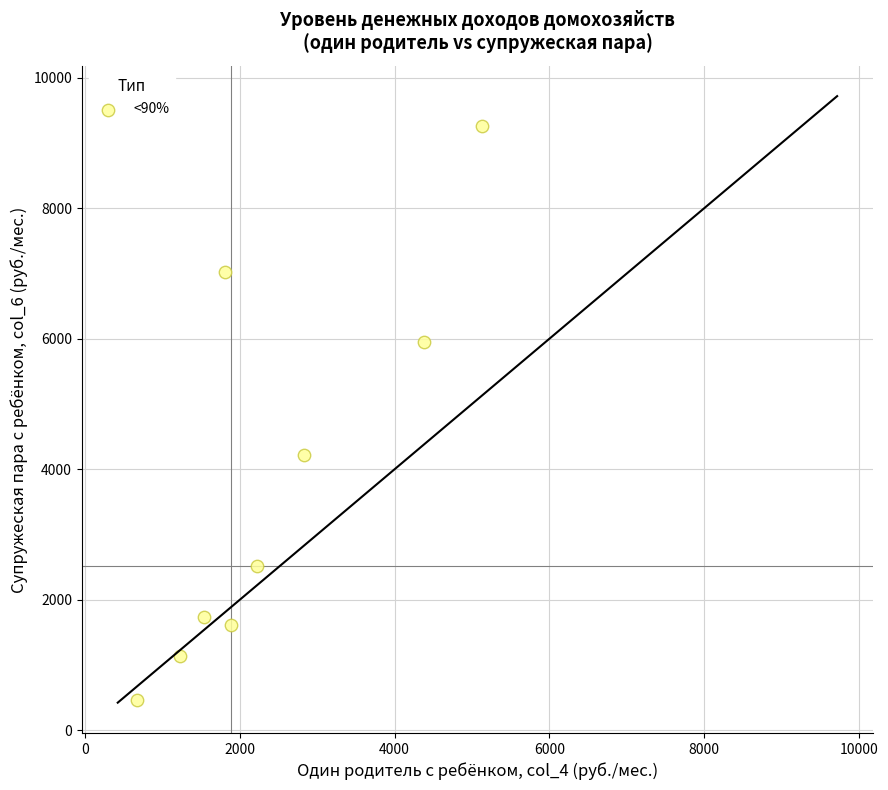

What Y value in the scatter plot is closest to 4862?

4216.4